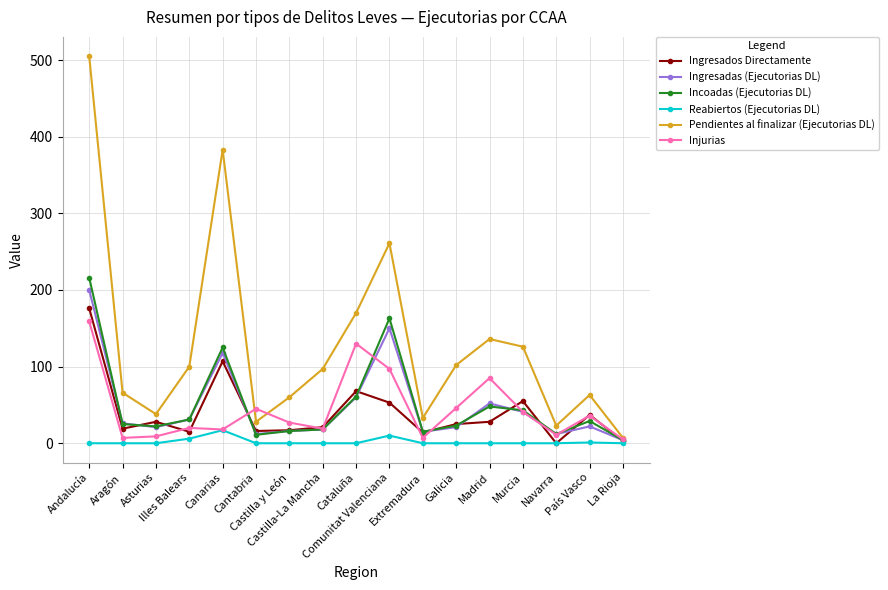

Which series has the largest range (max minus min)?

Pendientes al finalizar (Ejecutorias DL)